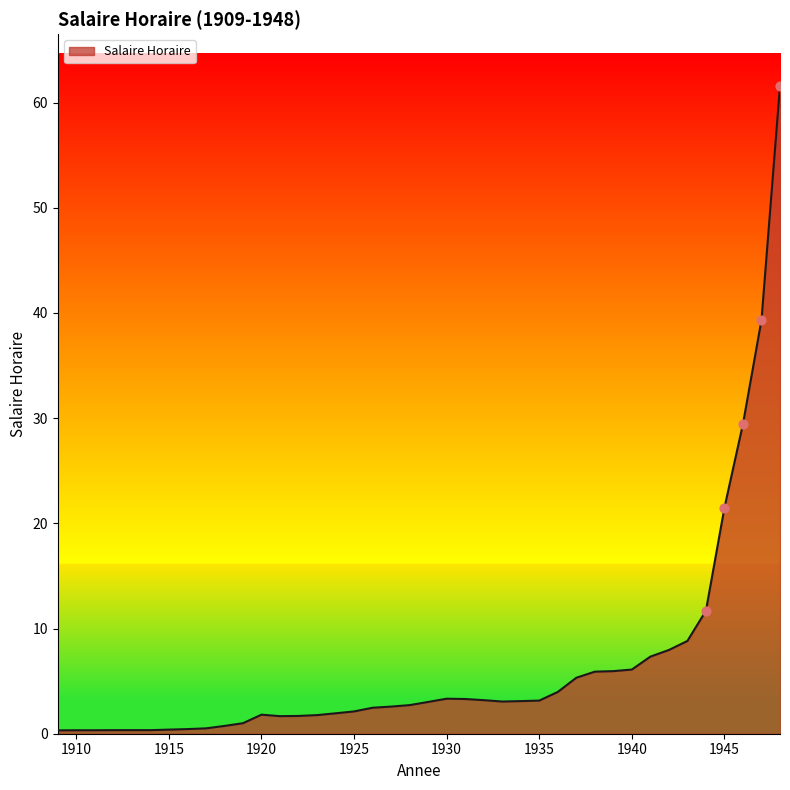

What is the greatest value displayed?

61.6